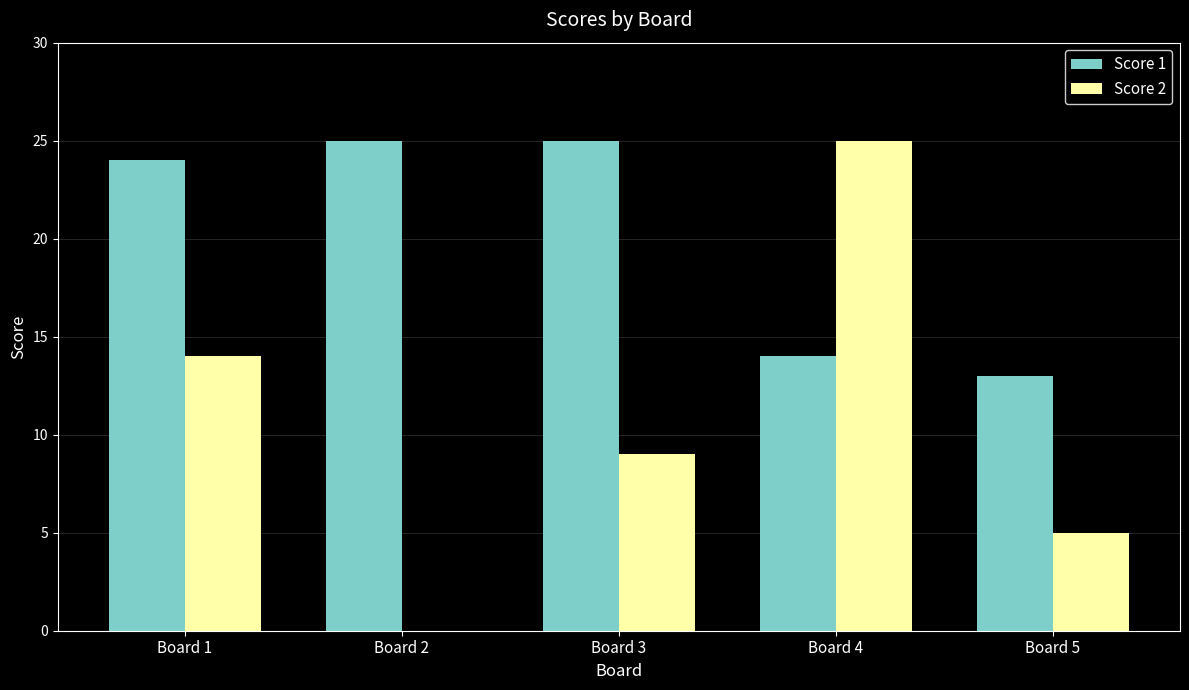

Where is Score 2 nearest to the value 12?

Board 1